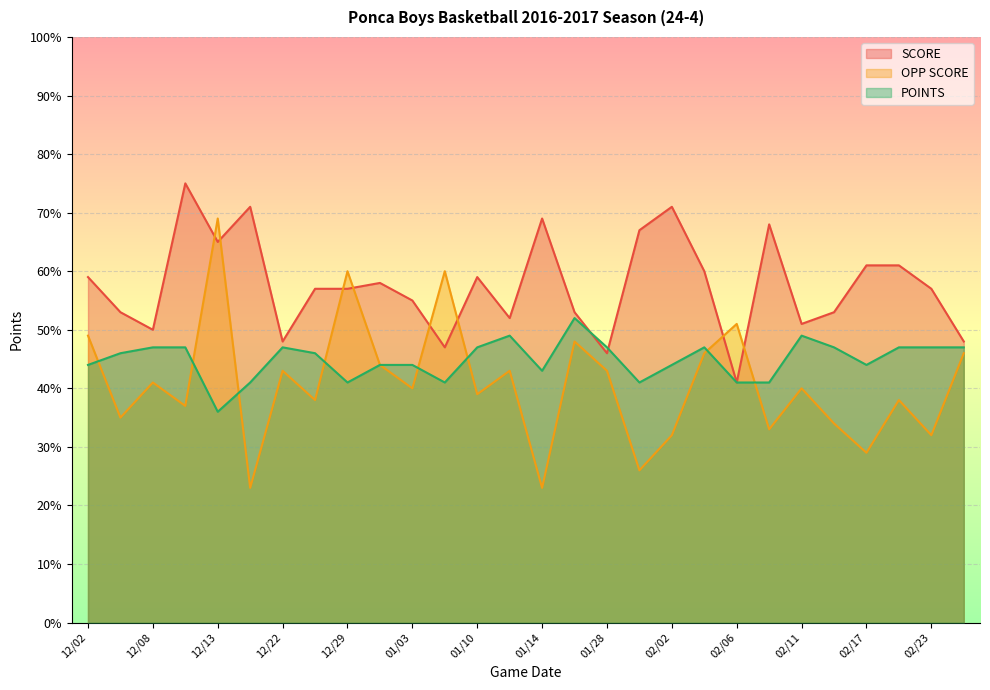

How many data points in POINTS are above 46?

13